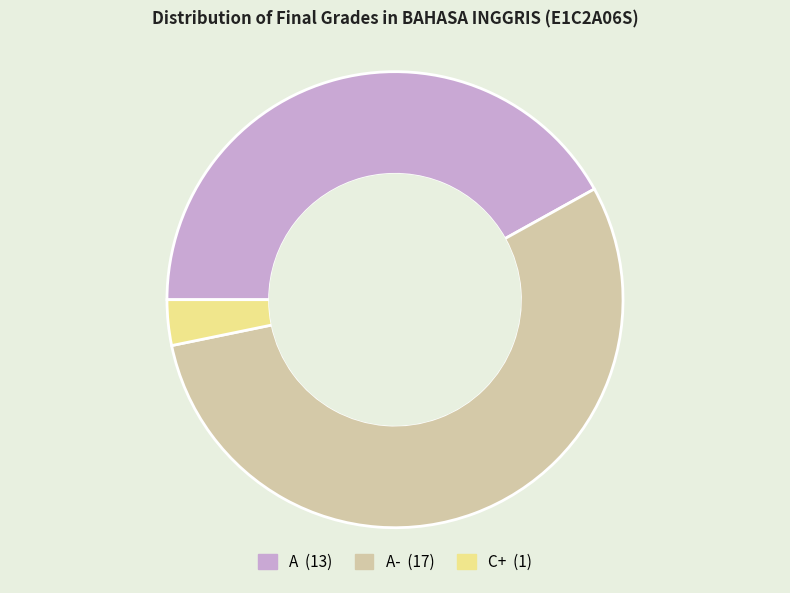

Is there a majority slice in this chart?

Yes